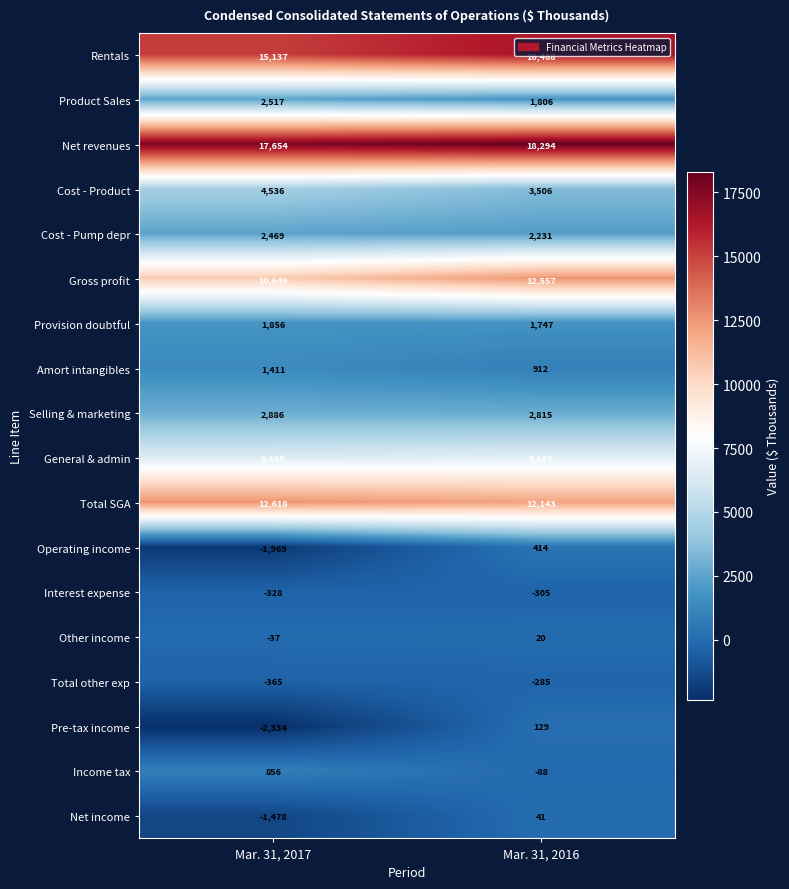

Which series has the largest total across all categories?

Net revenues